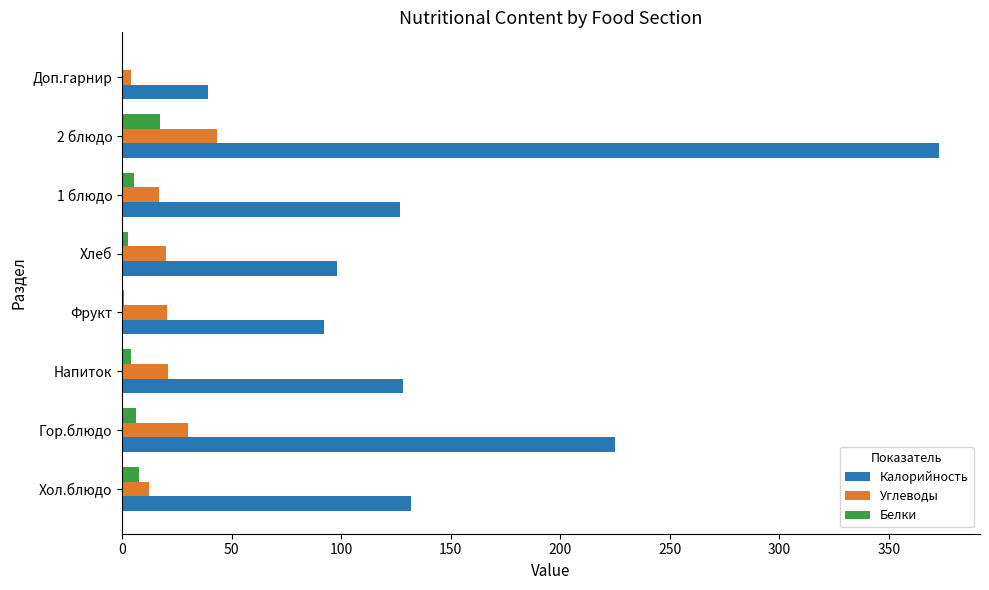

What is the sum of all Углеводы values?

167.9